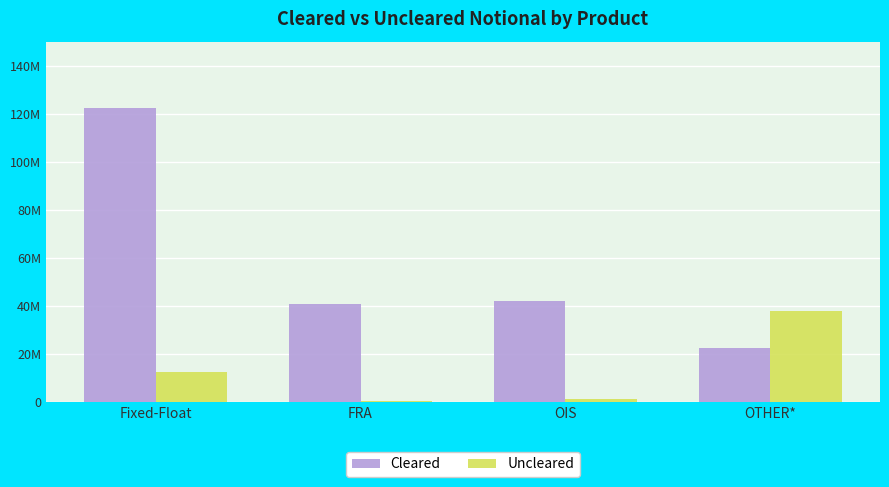

What are all the series names shown in the legend?

Cleared, Uncleared